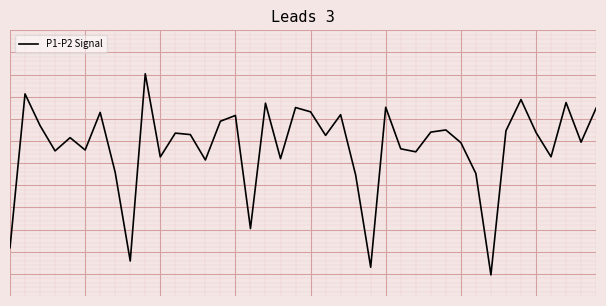

What is the average value?

-0.3